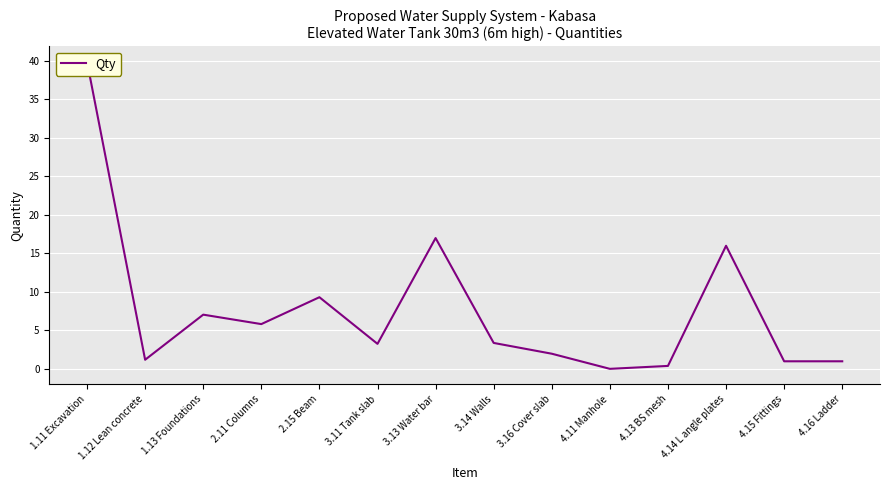

What is the difference between the maximum and minimum values?

39.9